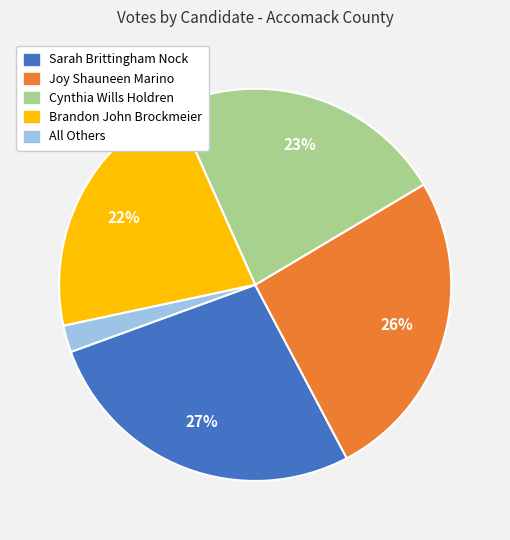

To the nearest percent, what portion does Joy Shauneen Marino represent?

26%